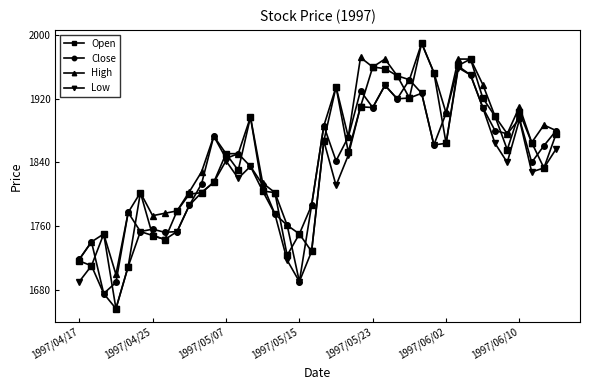

Which series has the largest total across all categories?

High